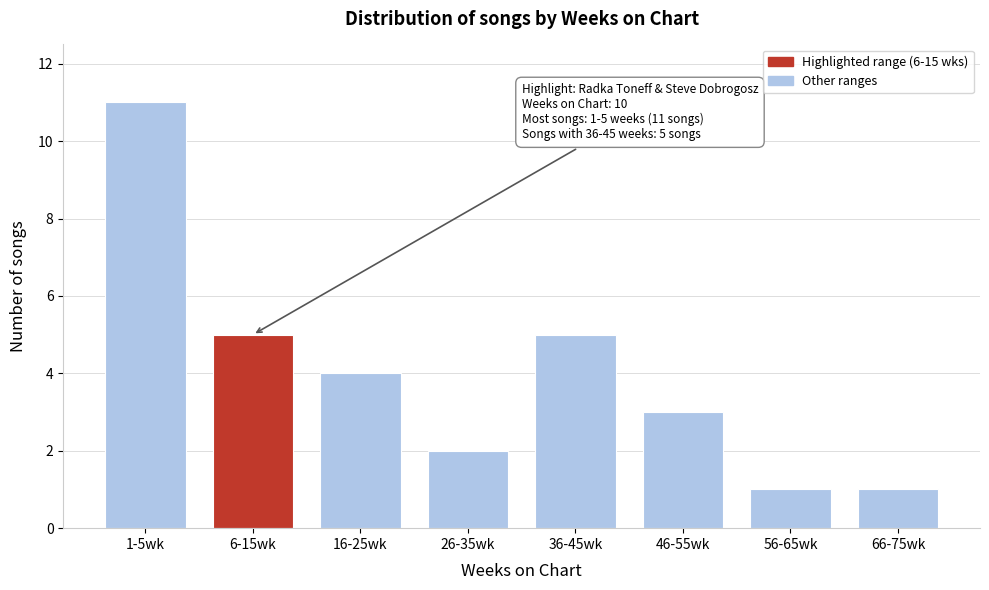

Reading right to left, transcribe all the data shown in this chart.

66-75wk=1	56-65wk=1	46-55wk=3	36-45wk=5	26-35wk=2	16-25wk=4	6-15wk=5	1-5wk=11